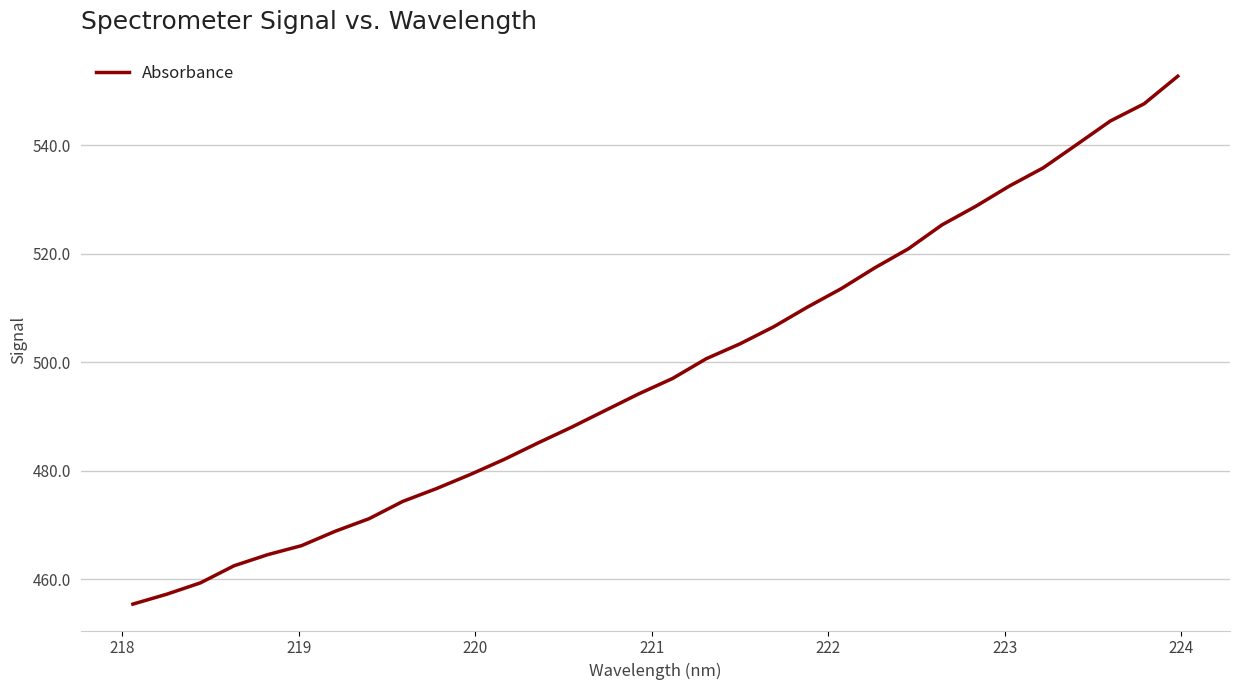

What is the minimum value shown in the chart?

455.4